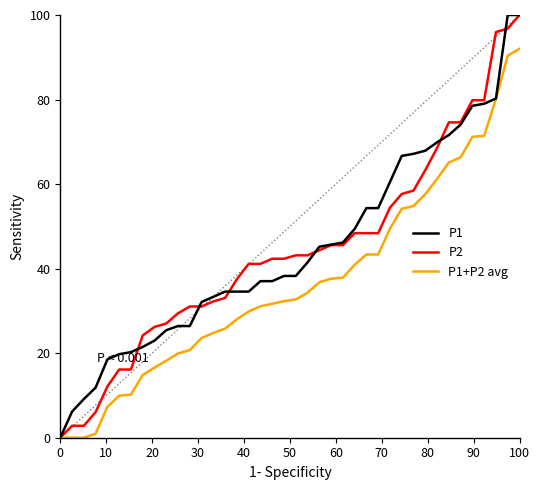

What are all the series names shown in the legend?

P1, P2, P1+P2 avg